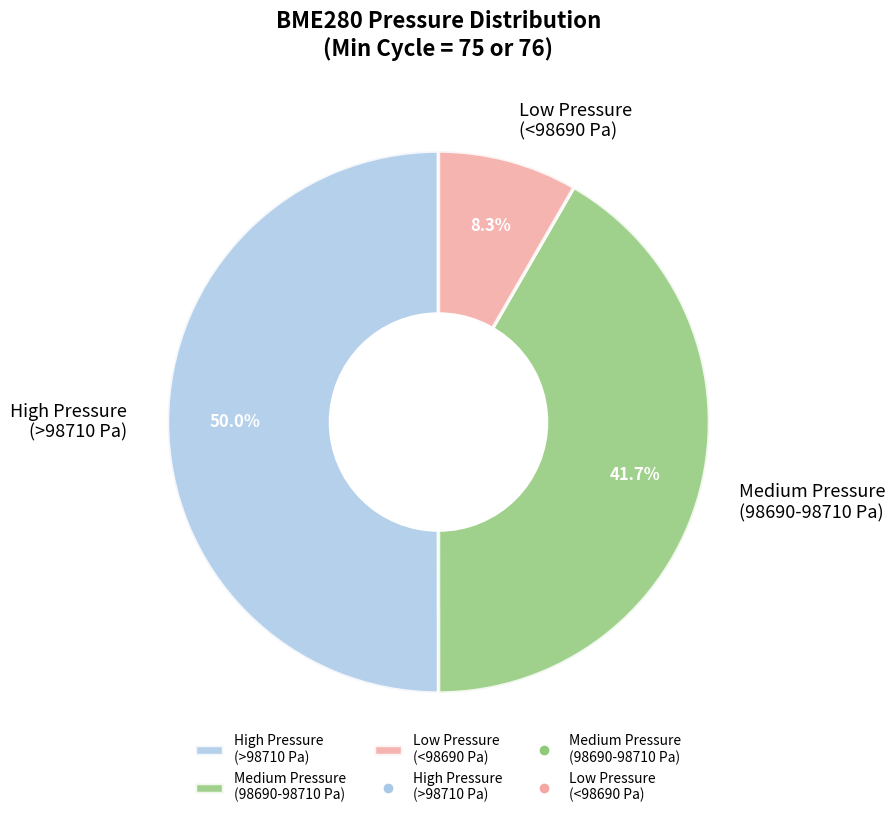

What percentage do Medium Pressure (98690-98710 Pa) and High Pressure (>98710 Pa) together represent?

91.7%